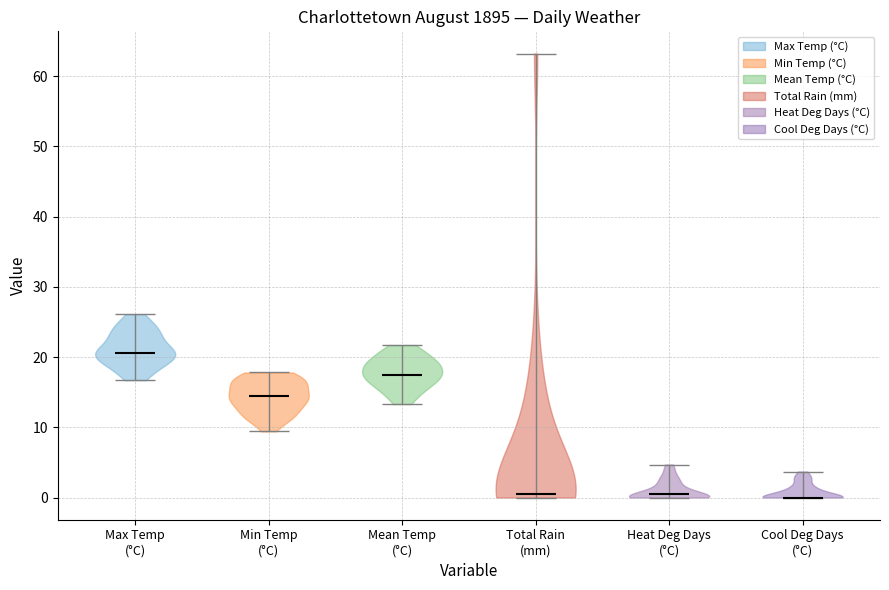

Reading left to right, read every violin against the y-axis: where its median line is, and the lowest and highest points it reaches. The values are not printed on the chart, so give them approximately, as read against the axis.

Max Temp (°C): median line 21, lowest point 17, highest point 26
Min Temp (°C): median line 14, lowest point 9, highest point 18
Mean Temp (°C): median line 18, lowest point 13, highest point 22
Total Rain (mm): median line 1, lowest point 0, highest point 63
Heat Deg Days (°C): median line 1, lowest point 0, highest point 5
Cool Deg Days (°C): median line 0, lowest point 0, highest point 4